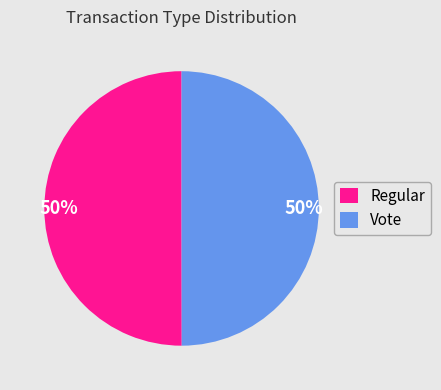

To the nearest percent, what is the combined percentage of Regular and Vote?

100%